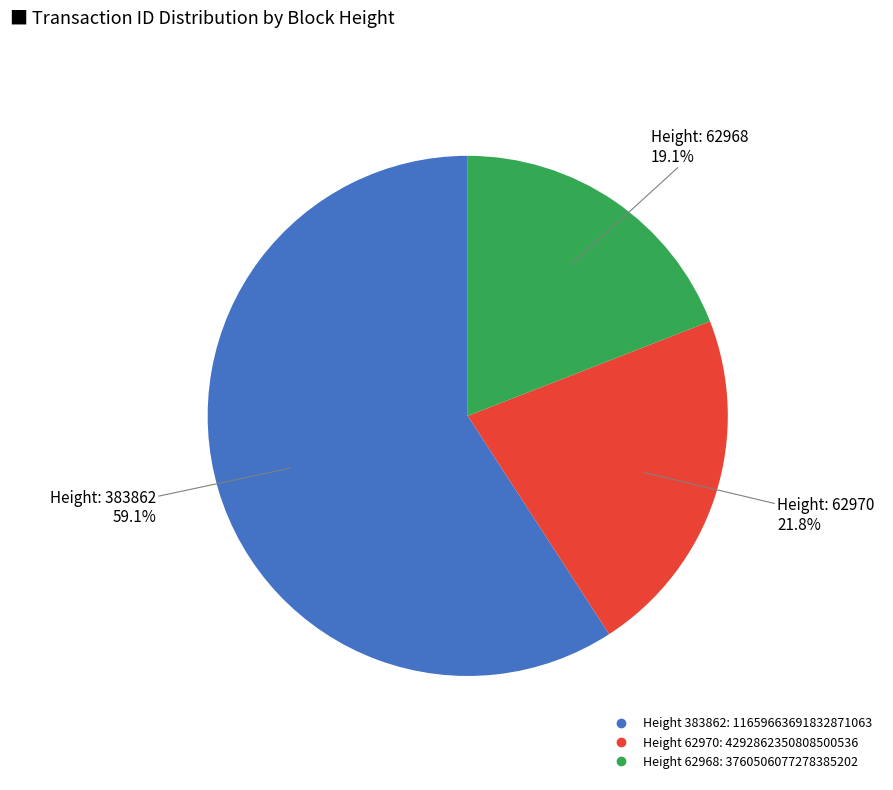

Is there any slice that represents more than half of the pie?

Yes